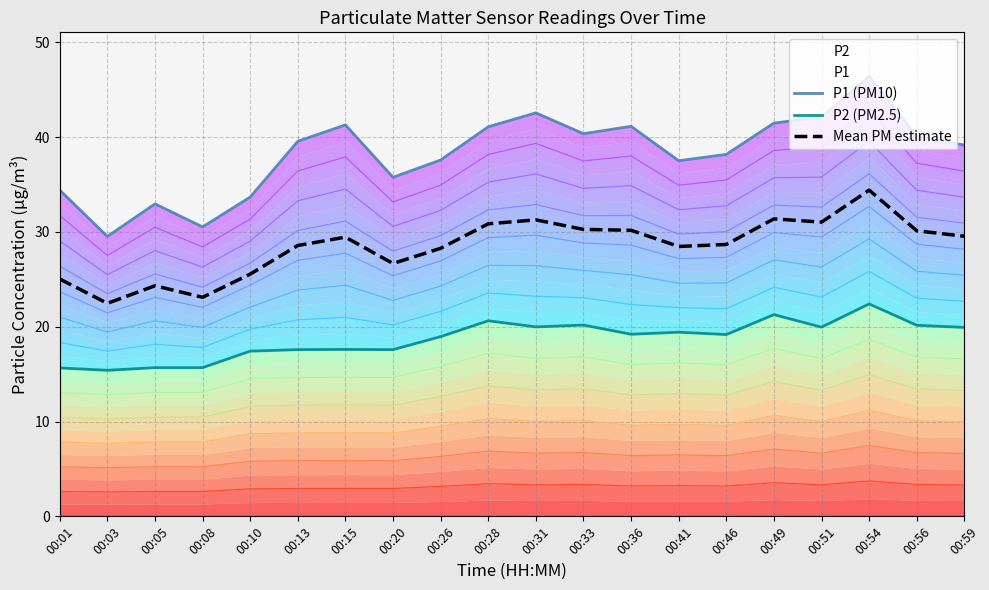

True or false: P2 (PM2.5) and P1 (PM10) cross at least once.

False